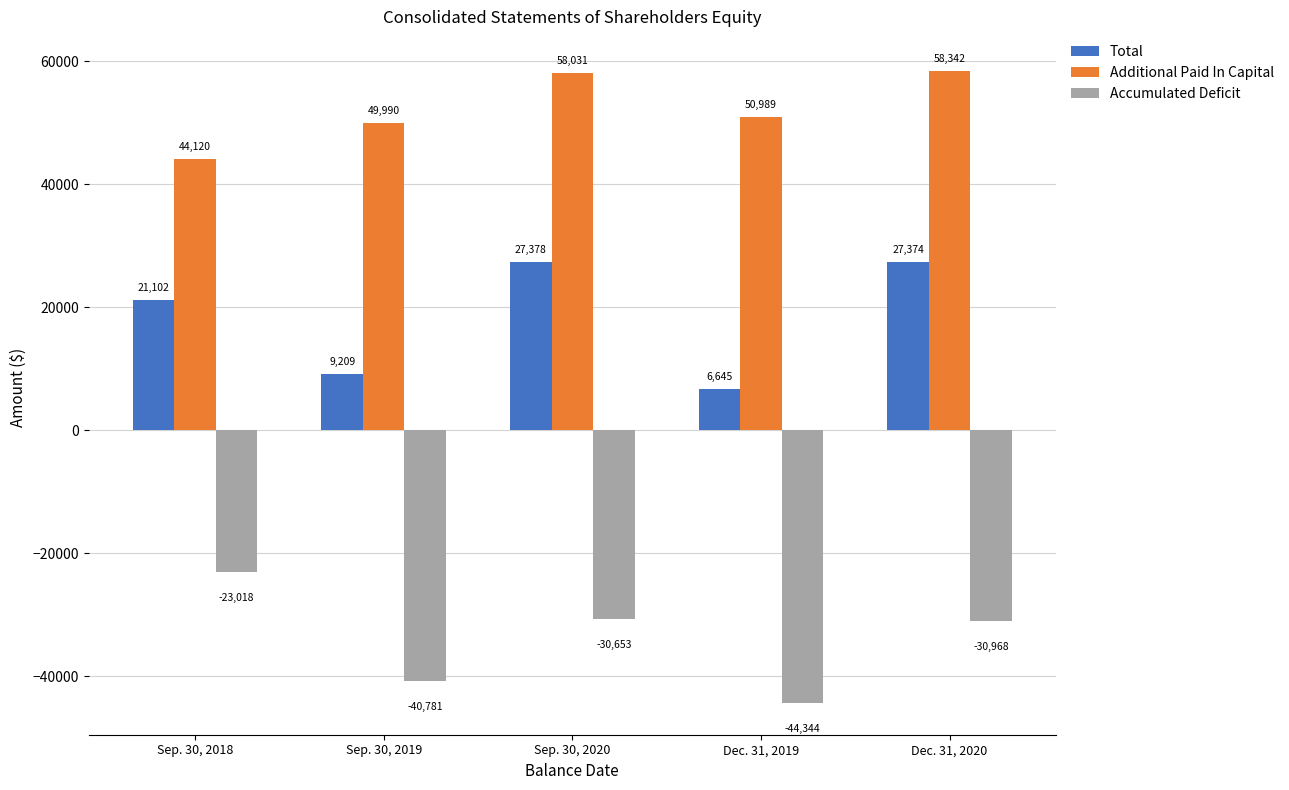

List the series in order of their peak value, highest first.

Additional Paid In Capital, Total, Accumulated Deficit